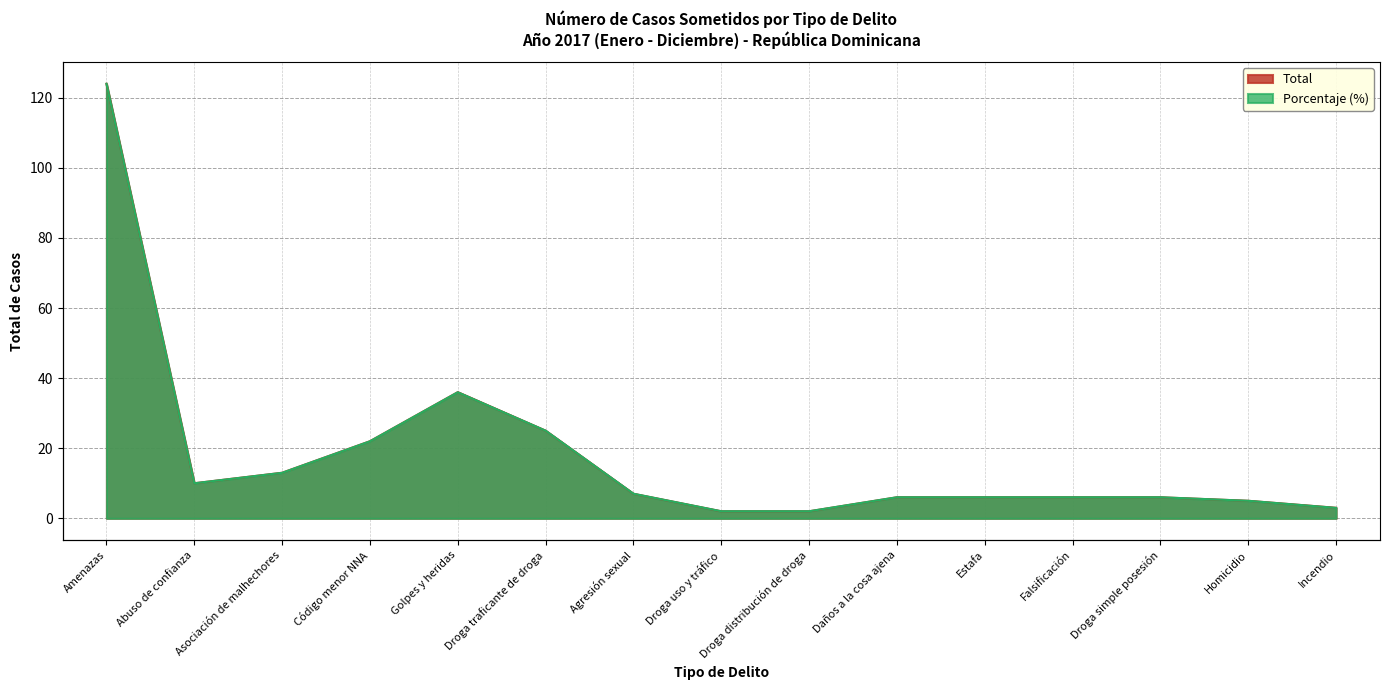

Where do Porcentaje (%) and Total first cross each other?

Amenazas and Abuso de confianza